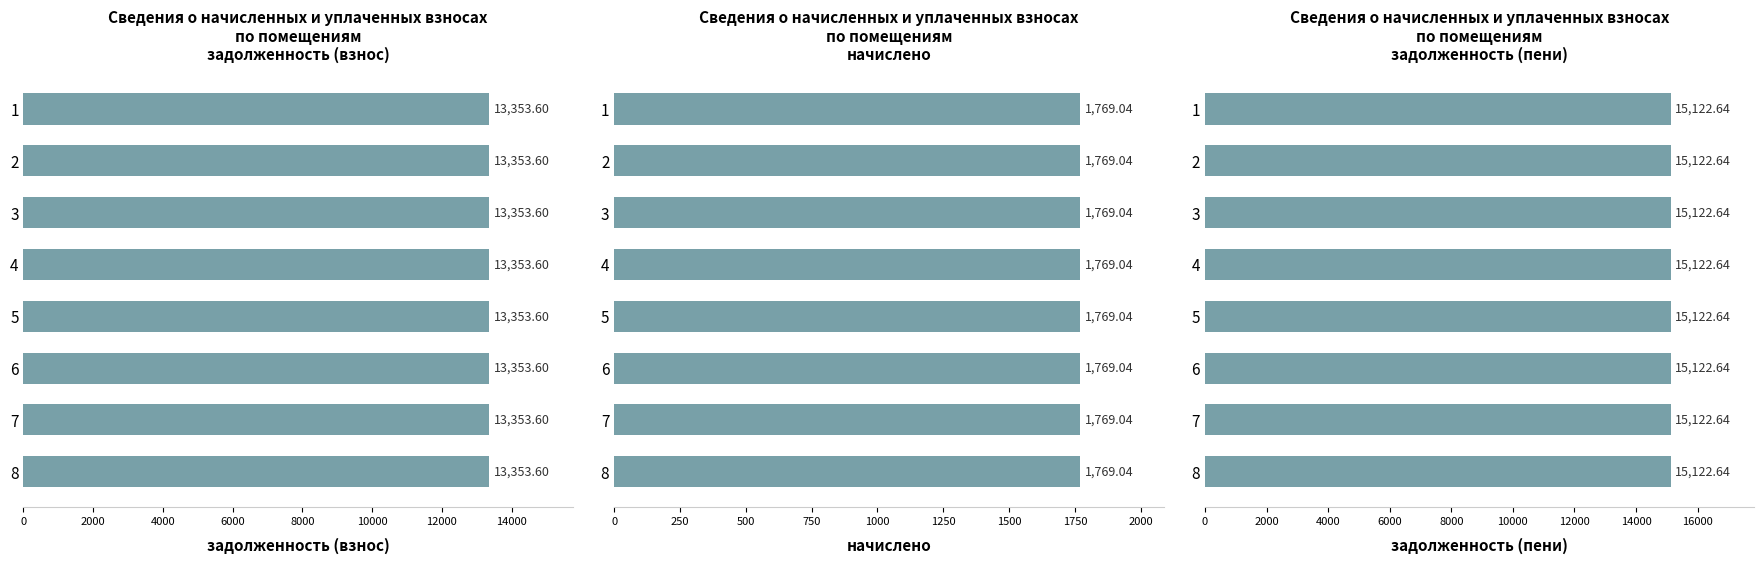

Which series has the widest spread of values?

задолженность (взнос)